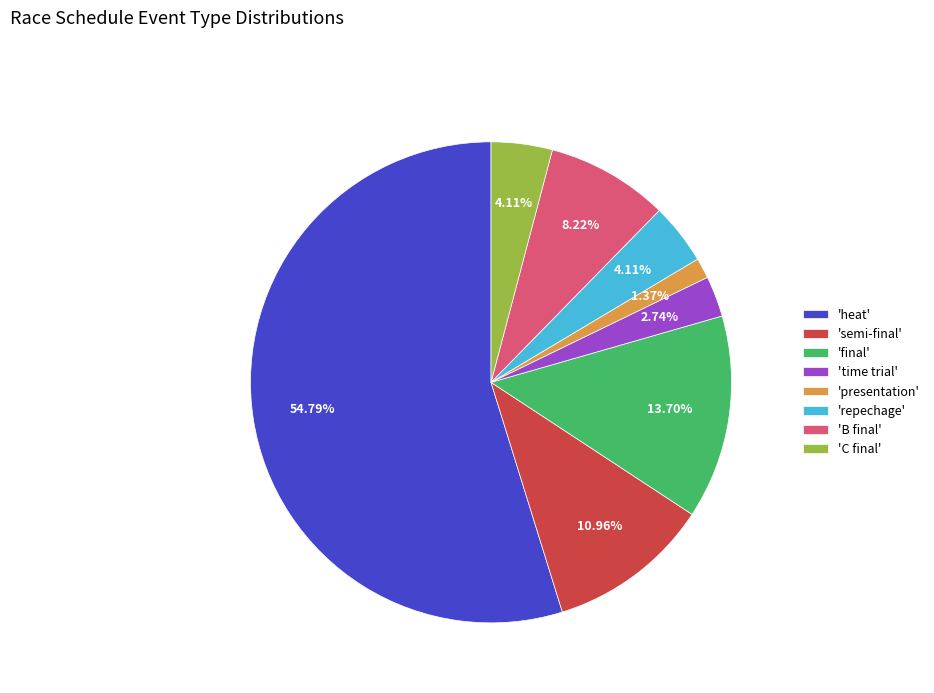

Is the sum of 'C final' and 'final' greater than half?

No